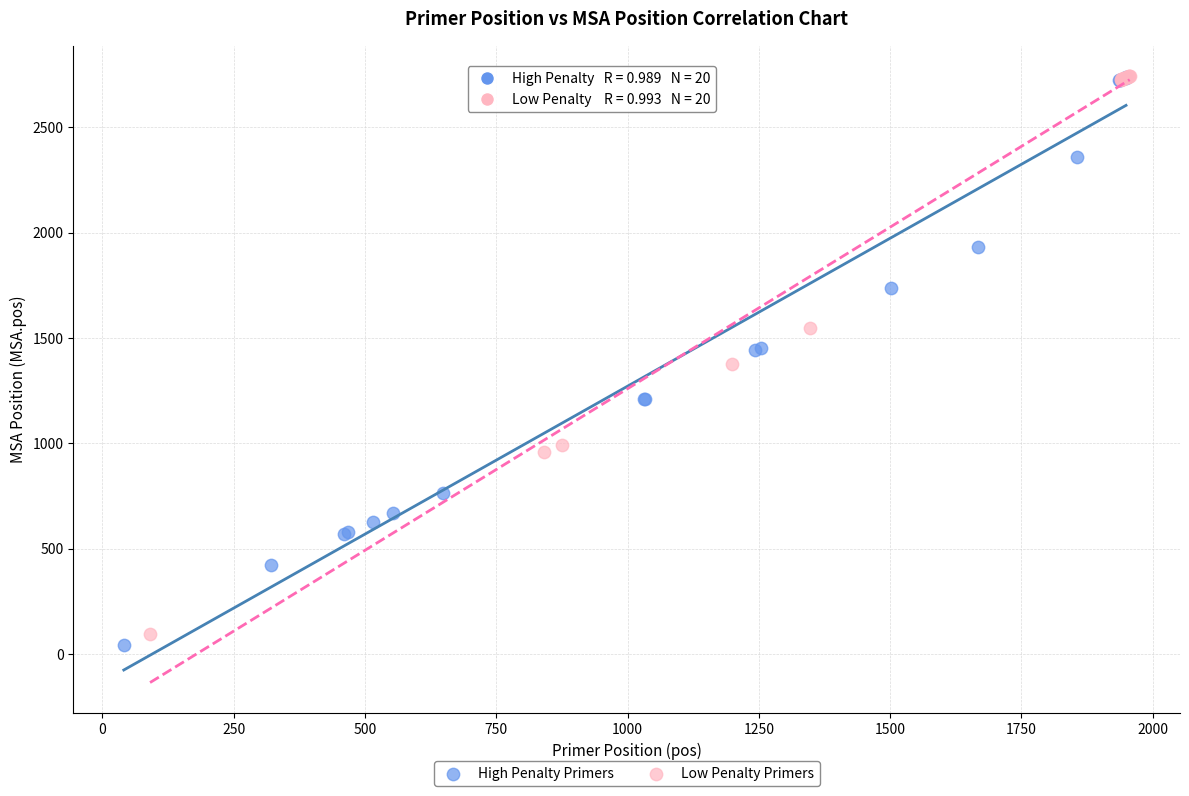

Which series has the widest spread of Y values?

High Penalty Primers